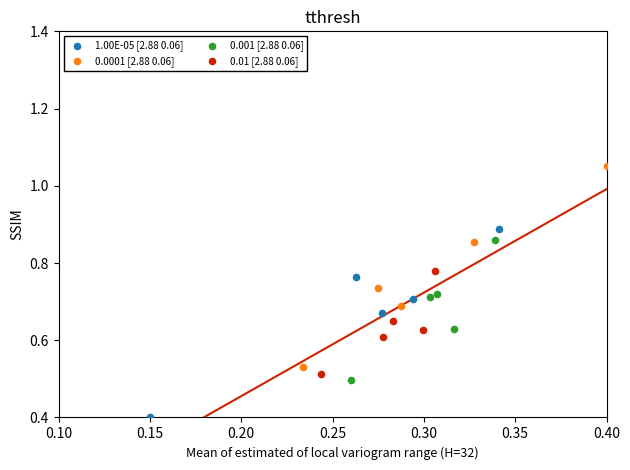

Which series has the largest Y range (max minus min)?

0.0001 [2.88 0.06]